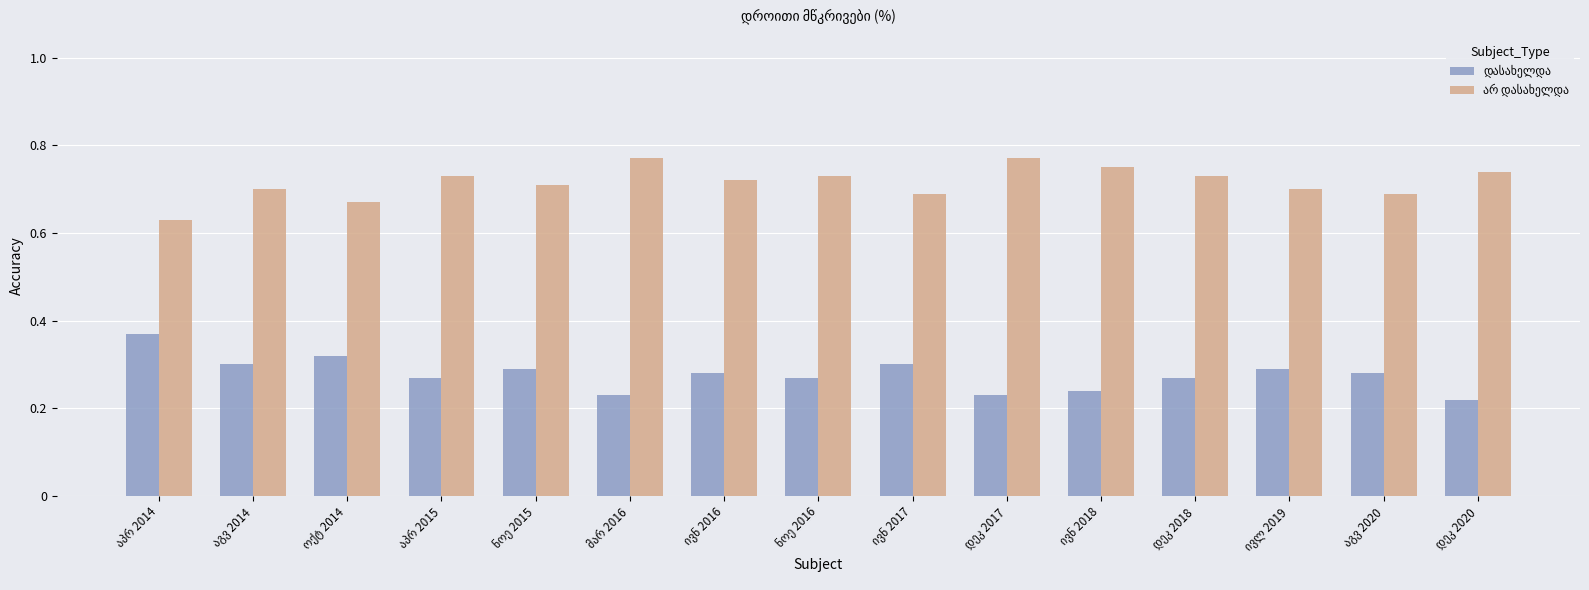

How many distinct data groups are displayed?

2